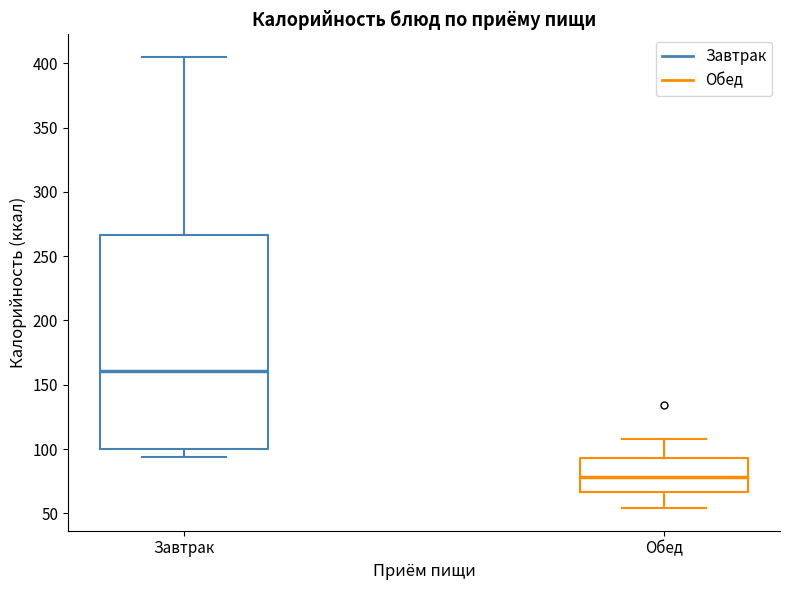

Reading left to right, transcribe this box plot: for each box, give where its median line is, the range the box spans, and where its two whiskers end, as read against the y-axis. The values are not printed on the chart, so give them approximately, as read against the axis.

Завтрак: median 160, box 100 to 265, whiskers 95 to 405
Обед: median 80, box 65 to 95, whiskers 55 to 110